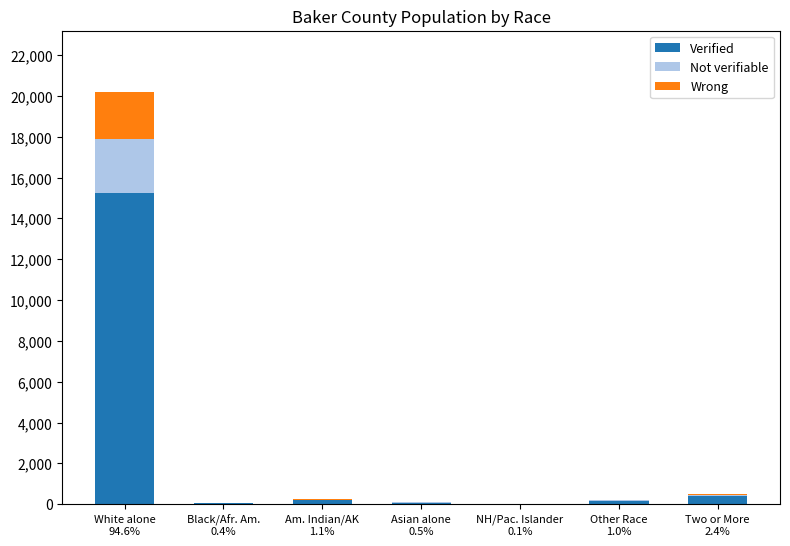

Are the bars horizontal?

No